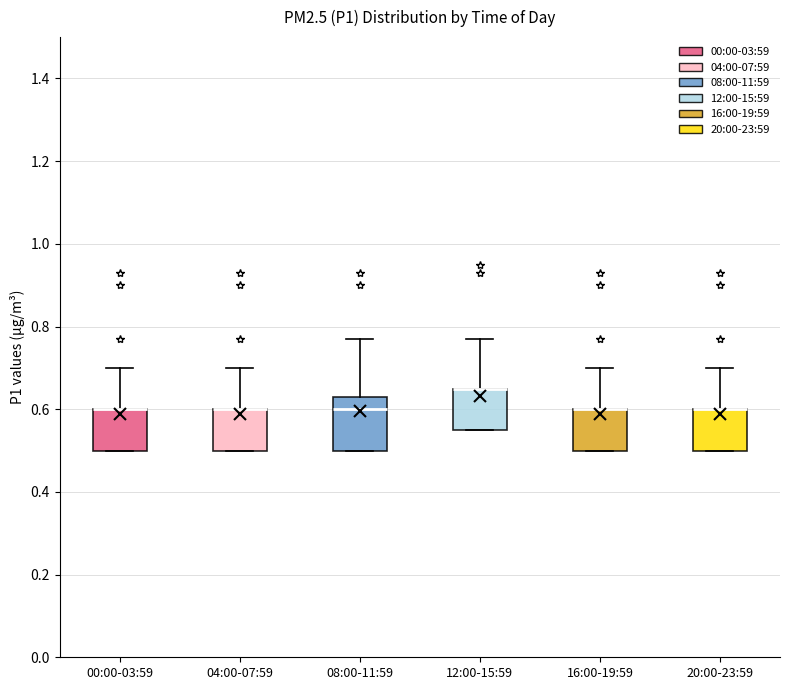

Reading left to right, read every box against the y-axis: the position of its median line, the range the box covers, and the ends of its whiskers. The values are not printed on the chart, so give them approximately, as read against the axis.

00:00-03:59: median 0.60 (drawn on the box's upper edge), box 0.50 to 0.60, whiskers 0.50 to 0.70
04:00-07:59: median 0.60 (drawn on the box's upper edge), box 0.50 to 0.60, whiskers 0.50 to 0.70
08:00-11:59: median 0.60, box 0.50 to 0.64, whiskers 0.50 to 0.78
12:00-15:59: median 0.66 (drawn on the box's upper edge), box 0.56 to 0.66, whiskers 0.56 to 0.78
16:00-19:59: median 0.60 (drawn on the box's upper edge), box 0.50 to 0.60, whiskers 0.50 to 0.70
20:00-23:59: median 0.60 (drawn on the box's upper edge), box 0.50 to 0.60, whiskers 0.50 to 0.70